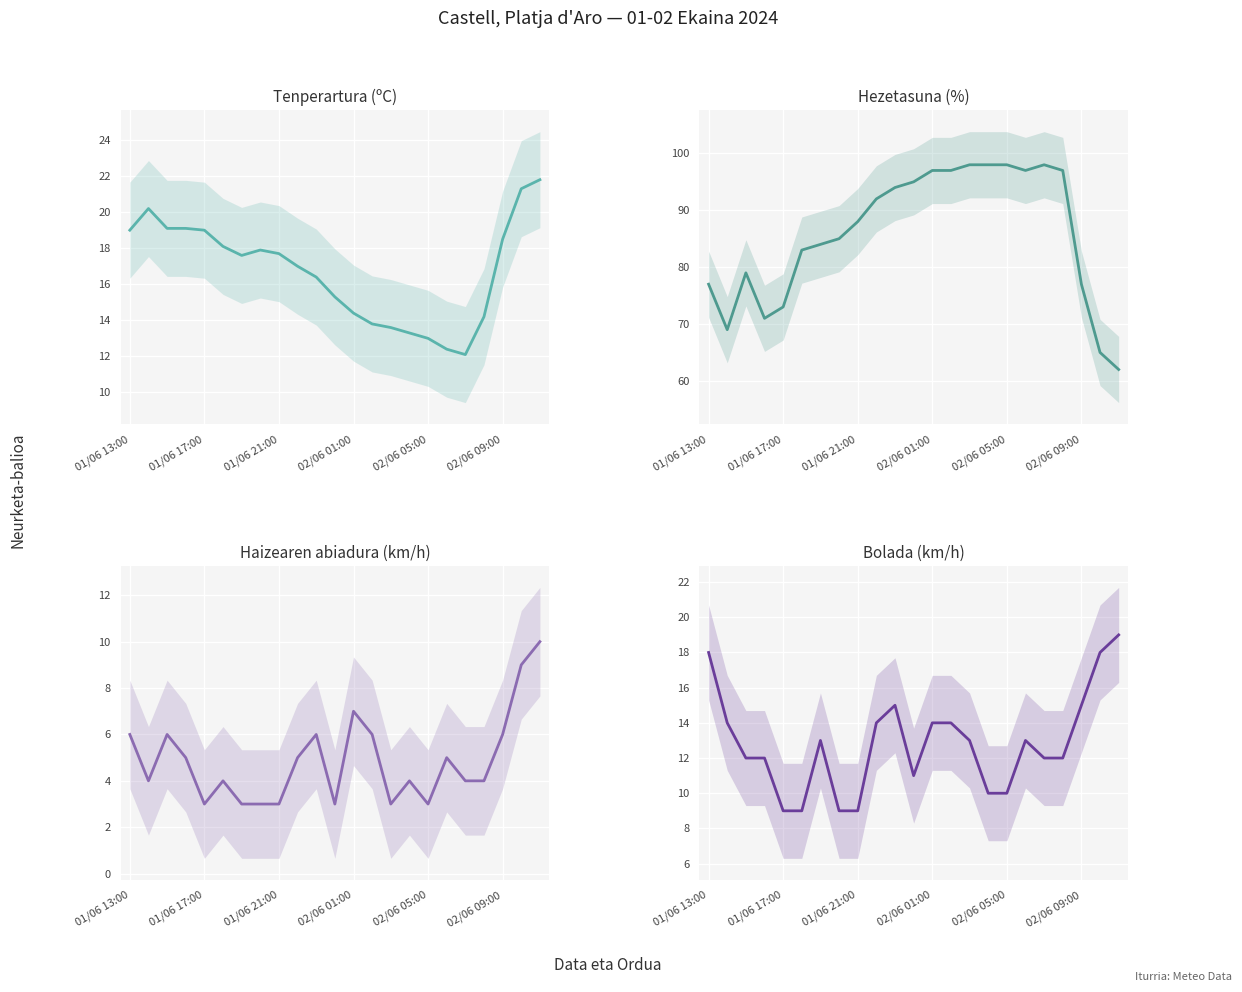

At how many categories does at least one series exceed 73?

18